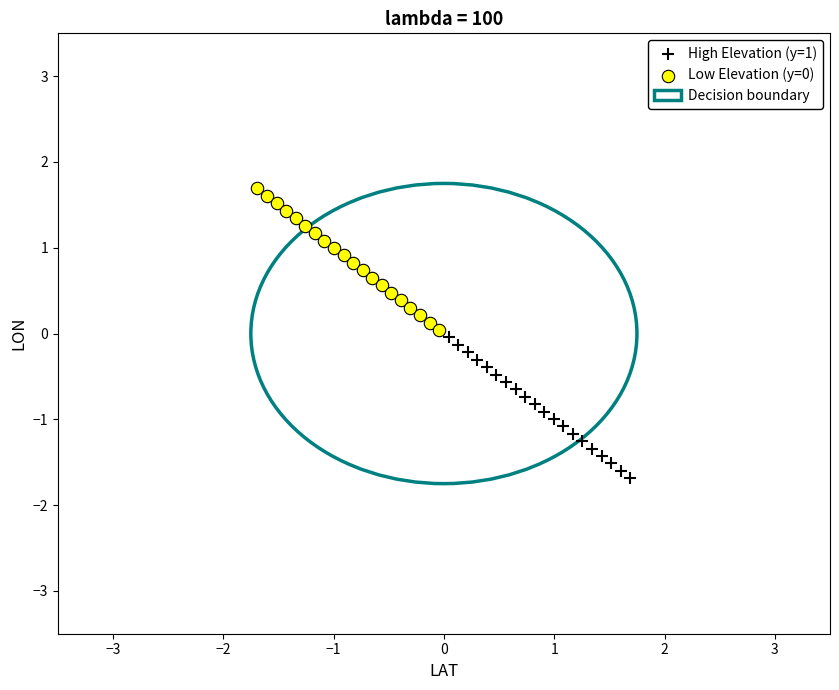

Which series reaches the minimum Y coordinate?

High Elevation (y=1)